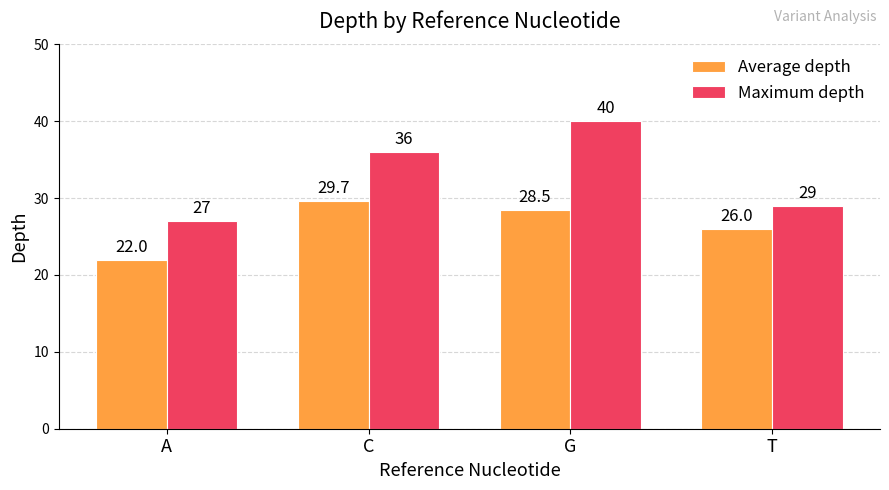

Are the bars grouped side by side (vs. stacked)?

Yes